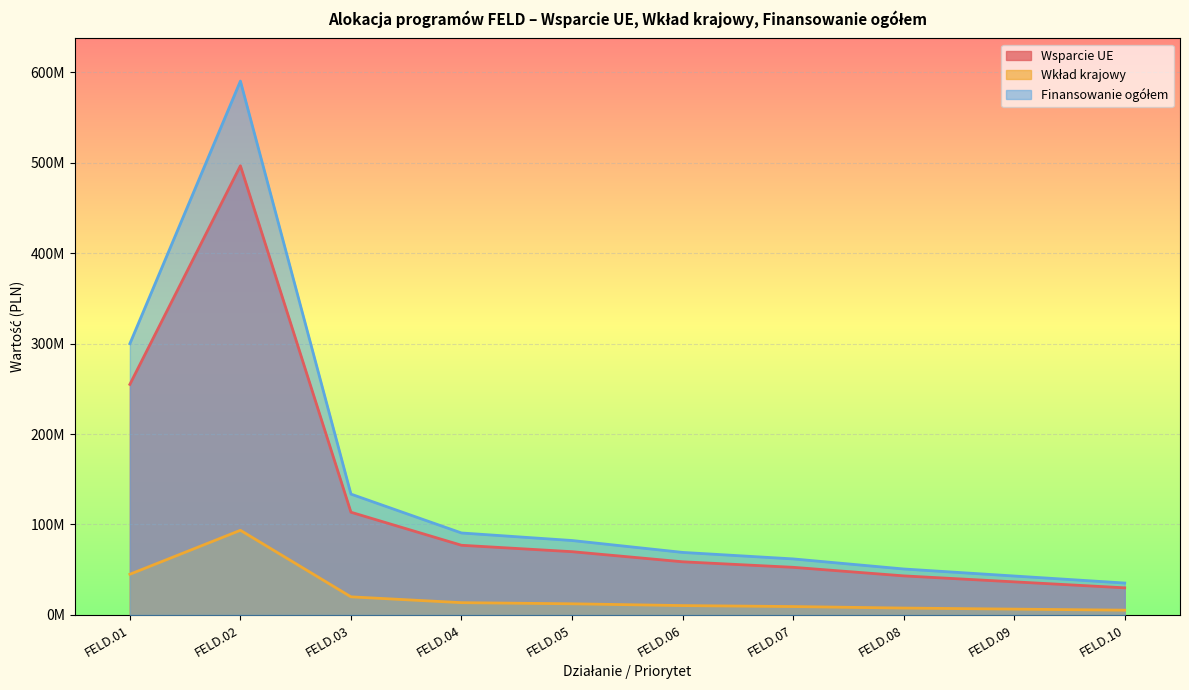

How many data points in Wsparcie UE are less than 69946664?

5